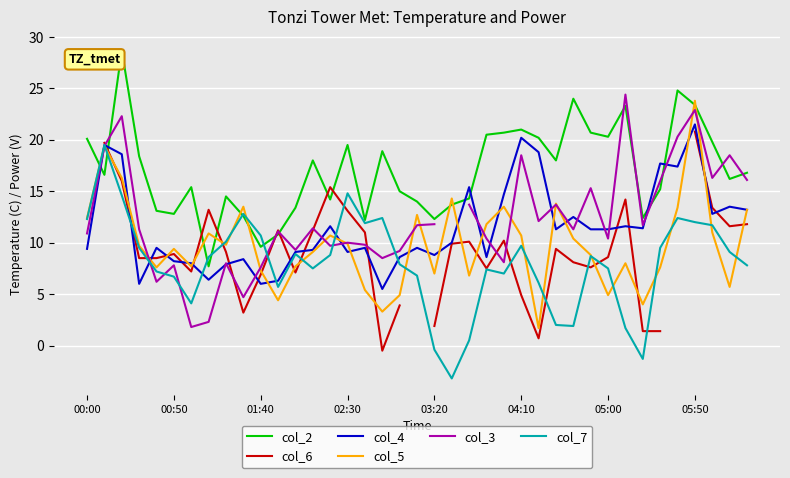

What position from the right is 21?

18